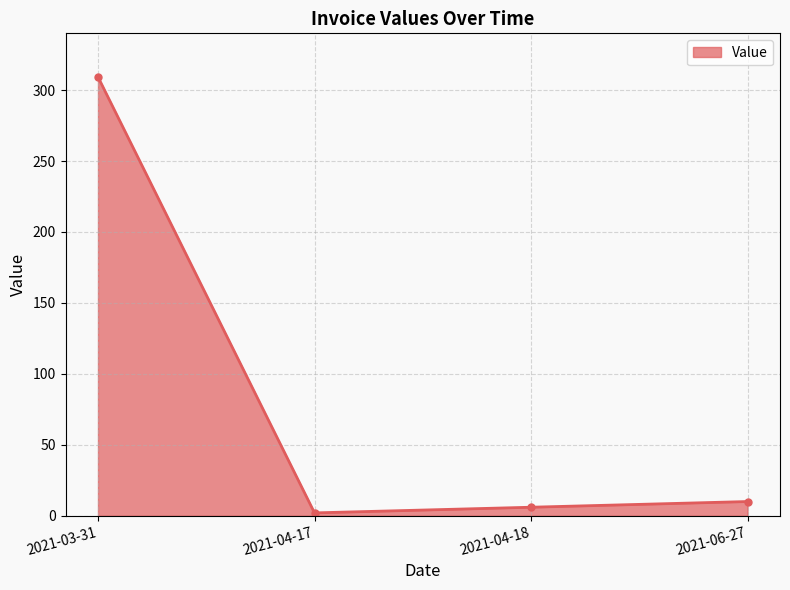

List the labels in order of value, smallest first.

2021-04-17, 2021-04-18, 2021-06-27, 2021-03-31